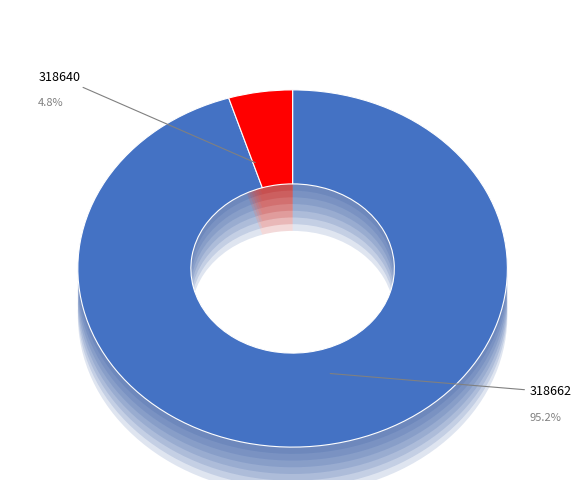

What is the majority slice?

318662